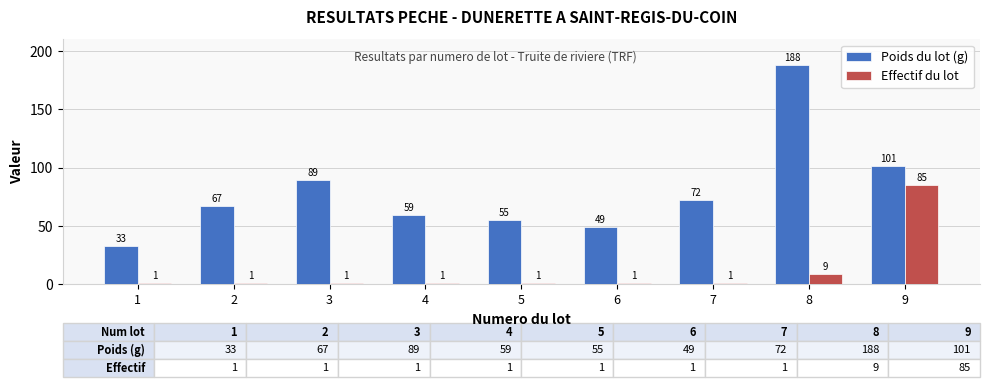

Where is Poids du lot (g) nearest to the value 110?

9